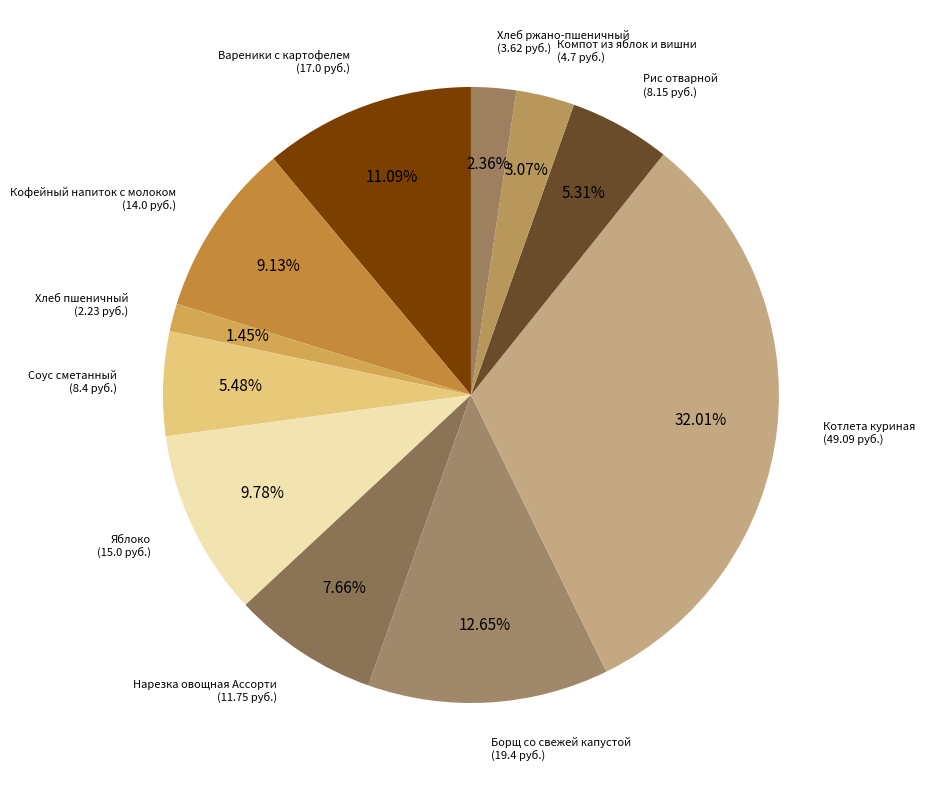

What is the largest slice in the pie chart?

Котлета куриная